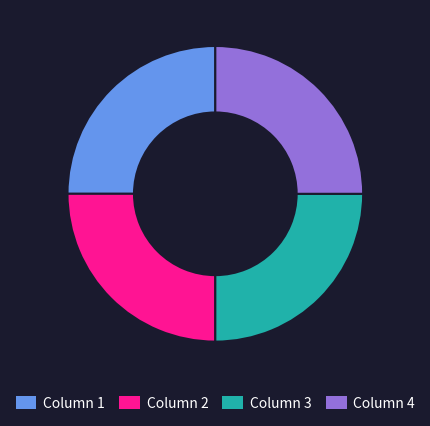

Does any single category account for the majority?

No